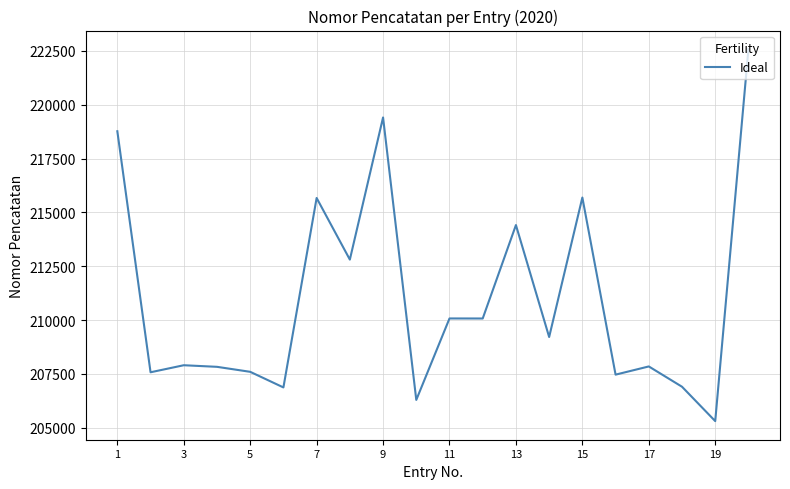

What is the minimum value shown in the chart?

205303